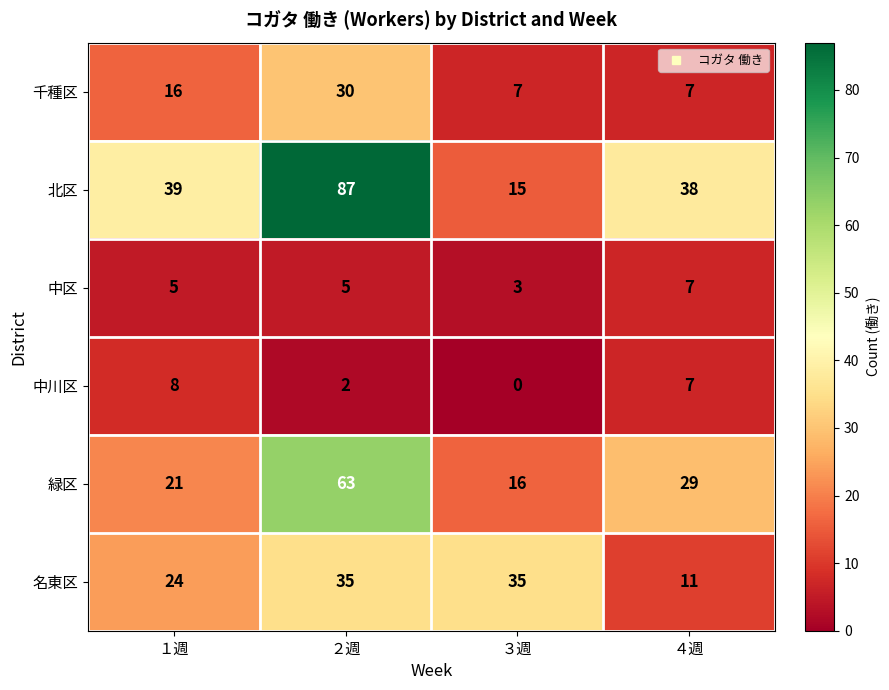

At which label is 緑区 closest to 39?

４週